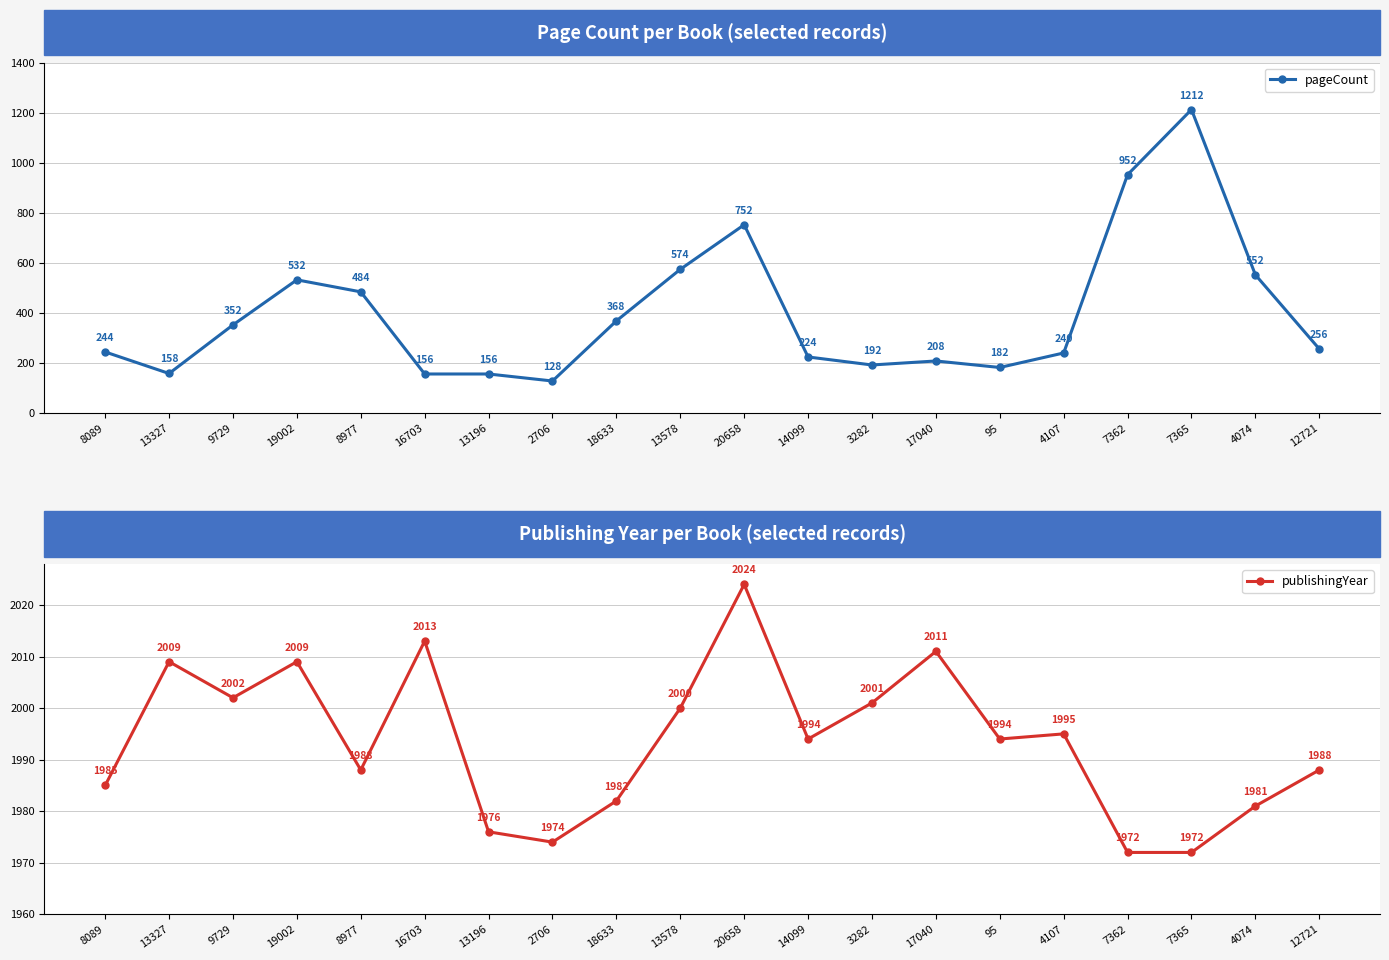

At which category is the sum across all series the highest?

7365